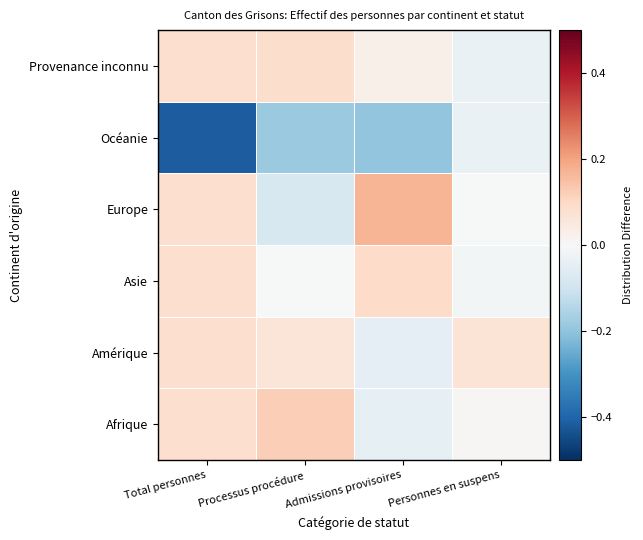

At how many categories does at least one series exceed 0?

4